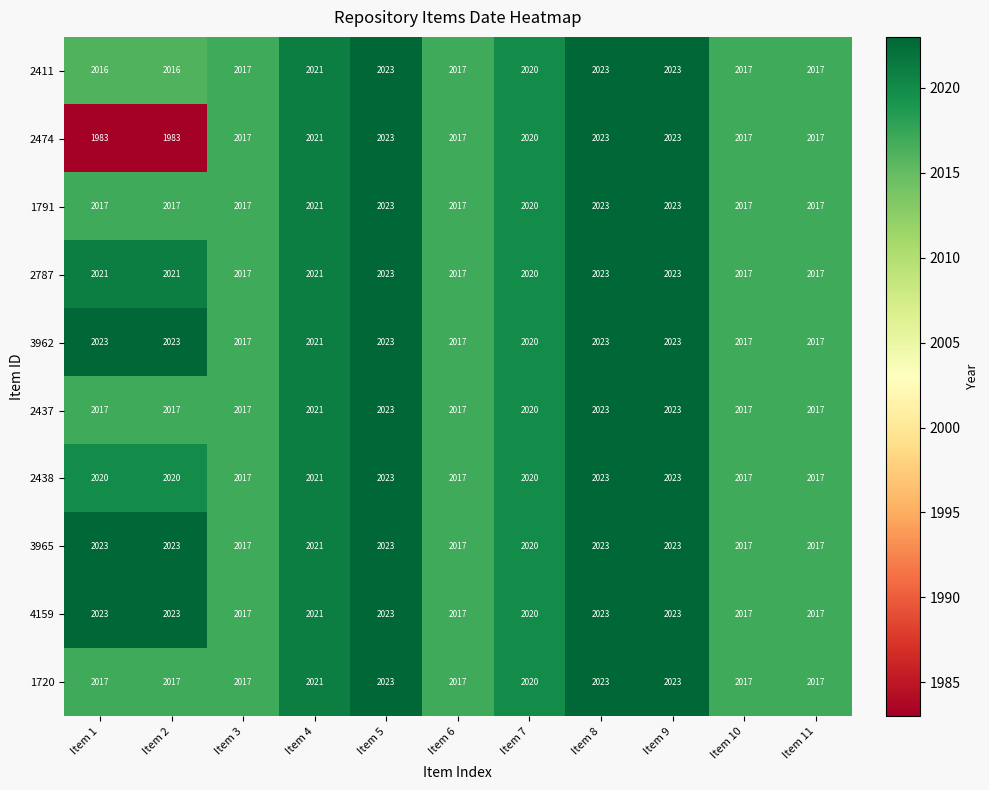

Count the 2438 values in the range 2017 to 2023.

11